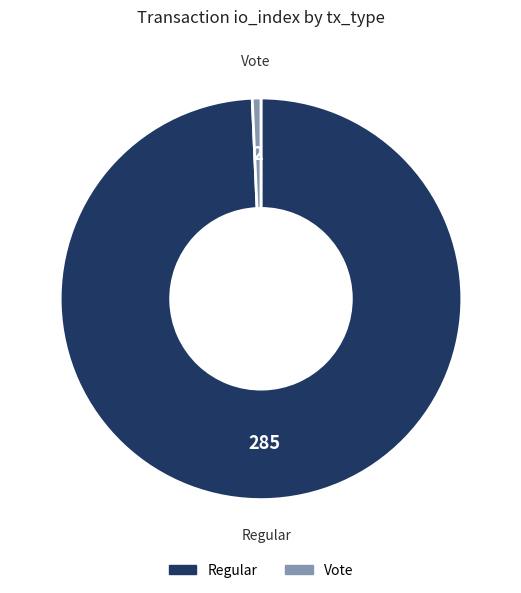

Is there a majority slice in this chart?

Yes